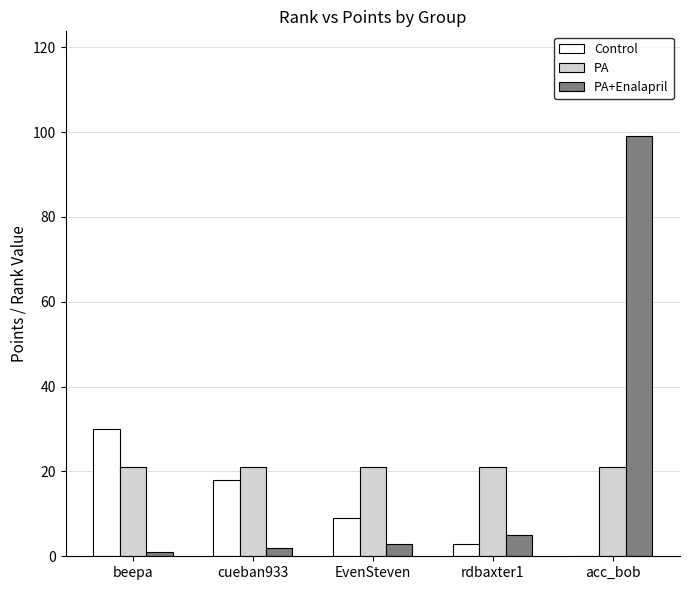

The value of Control at rdbaxter1 is 3. True or false?

True